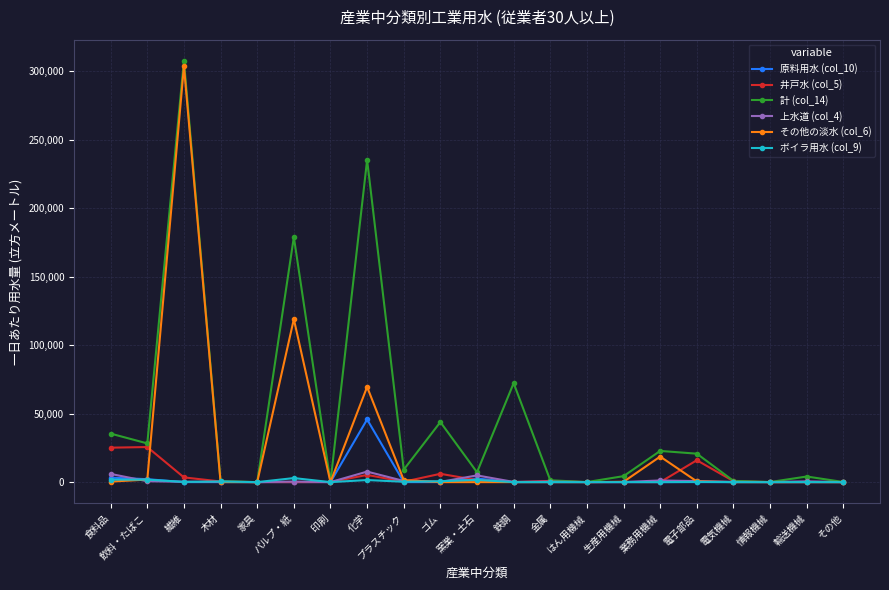

At which category does the chart reach its peak across all series?

繊維